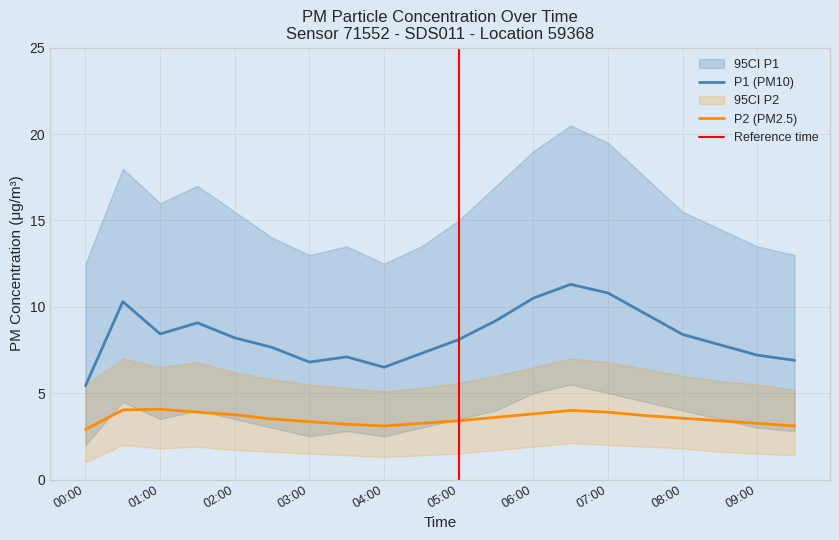

What is the label of the 17th point from the left?

08:00